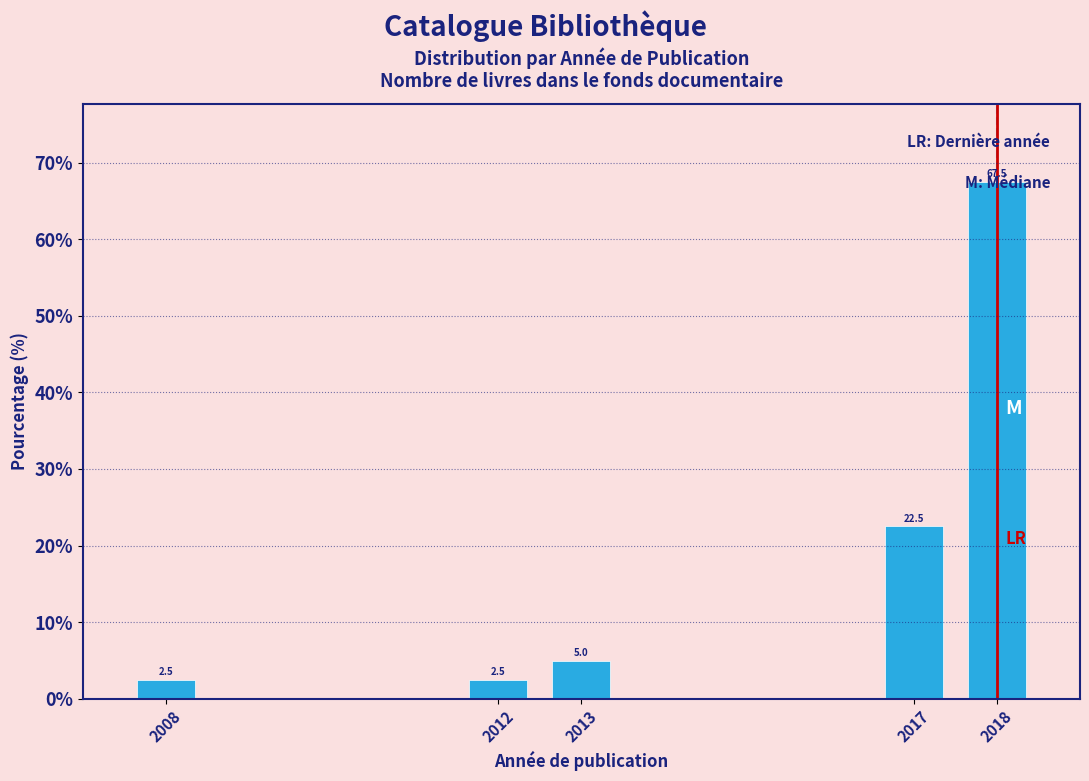

What is the change in value from 2017 to 2018?

+45.0